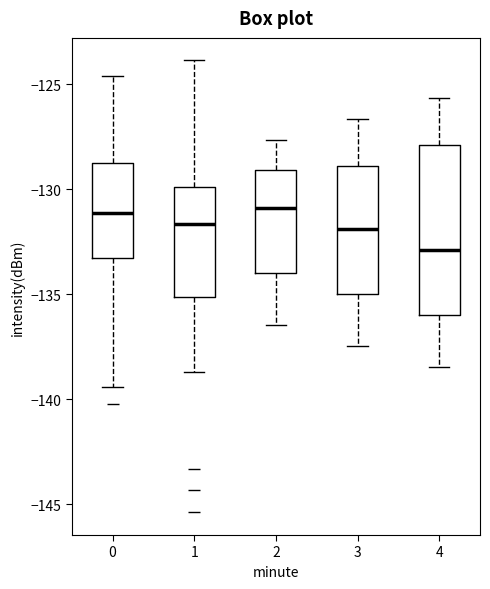

Which box is the tallest, from its lower edge to its upper edge?

4